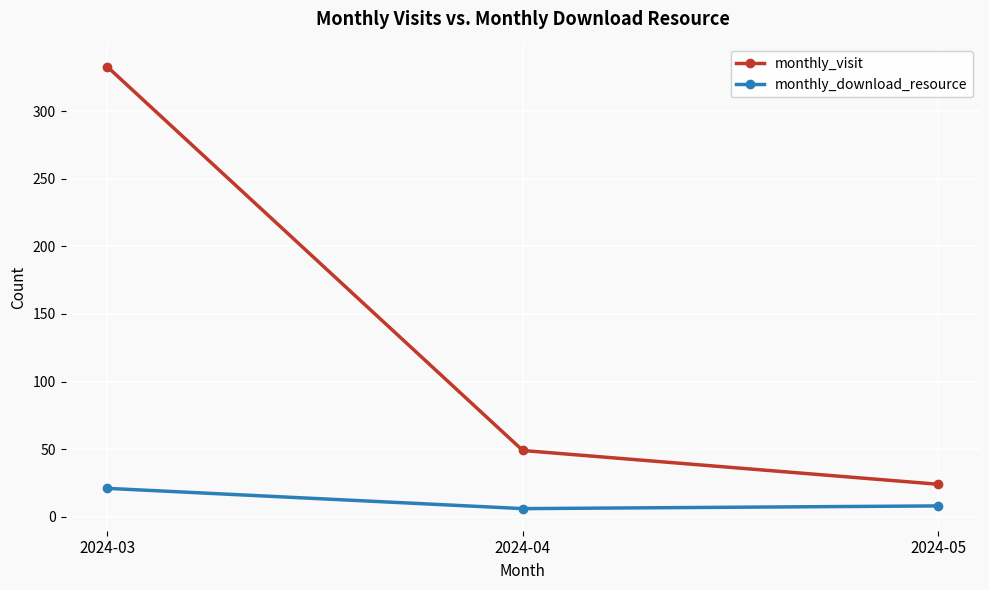

Rank the series by their maximum value, from highest to lowest.

monthly_visit, monthly_download_resource